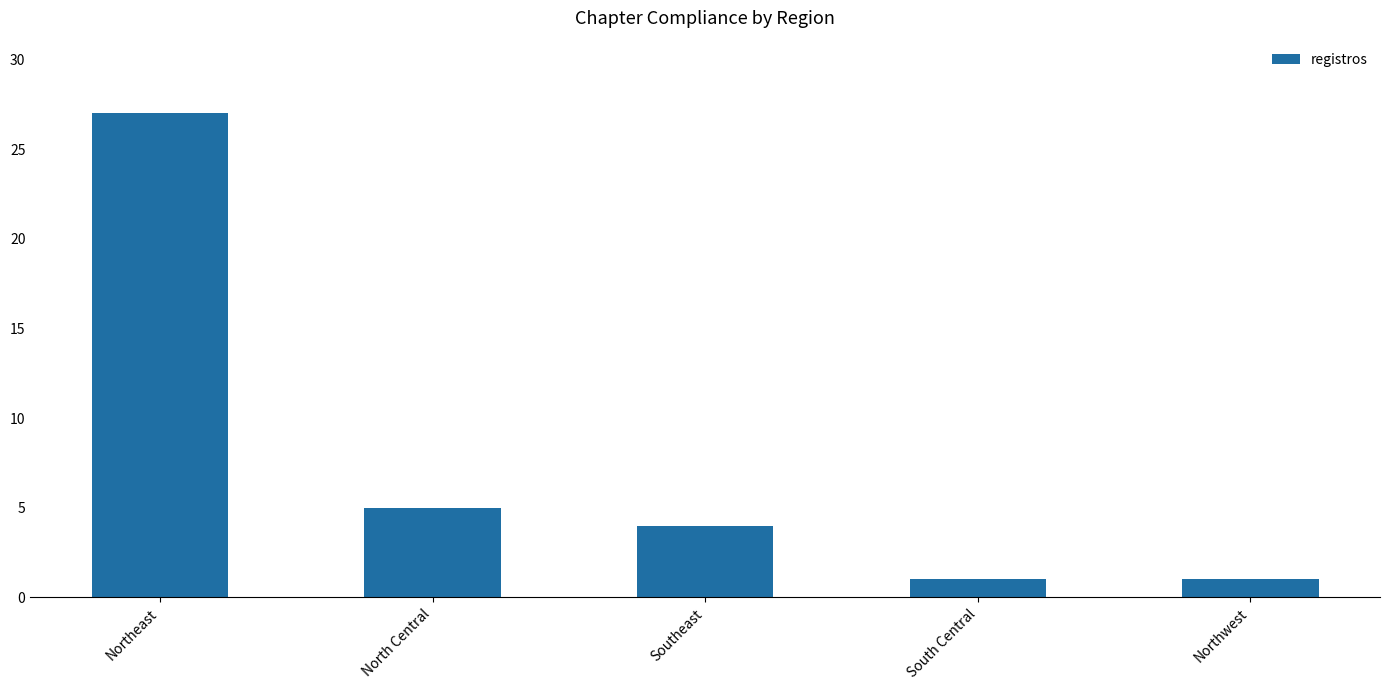

What is the smallest value displayed?

1